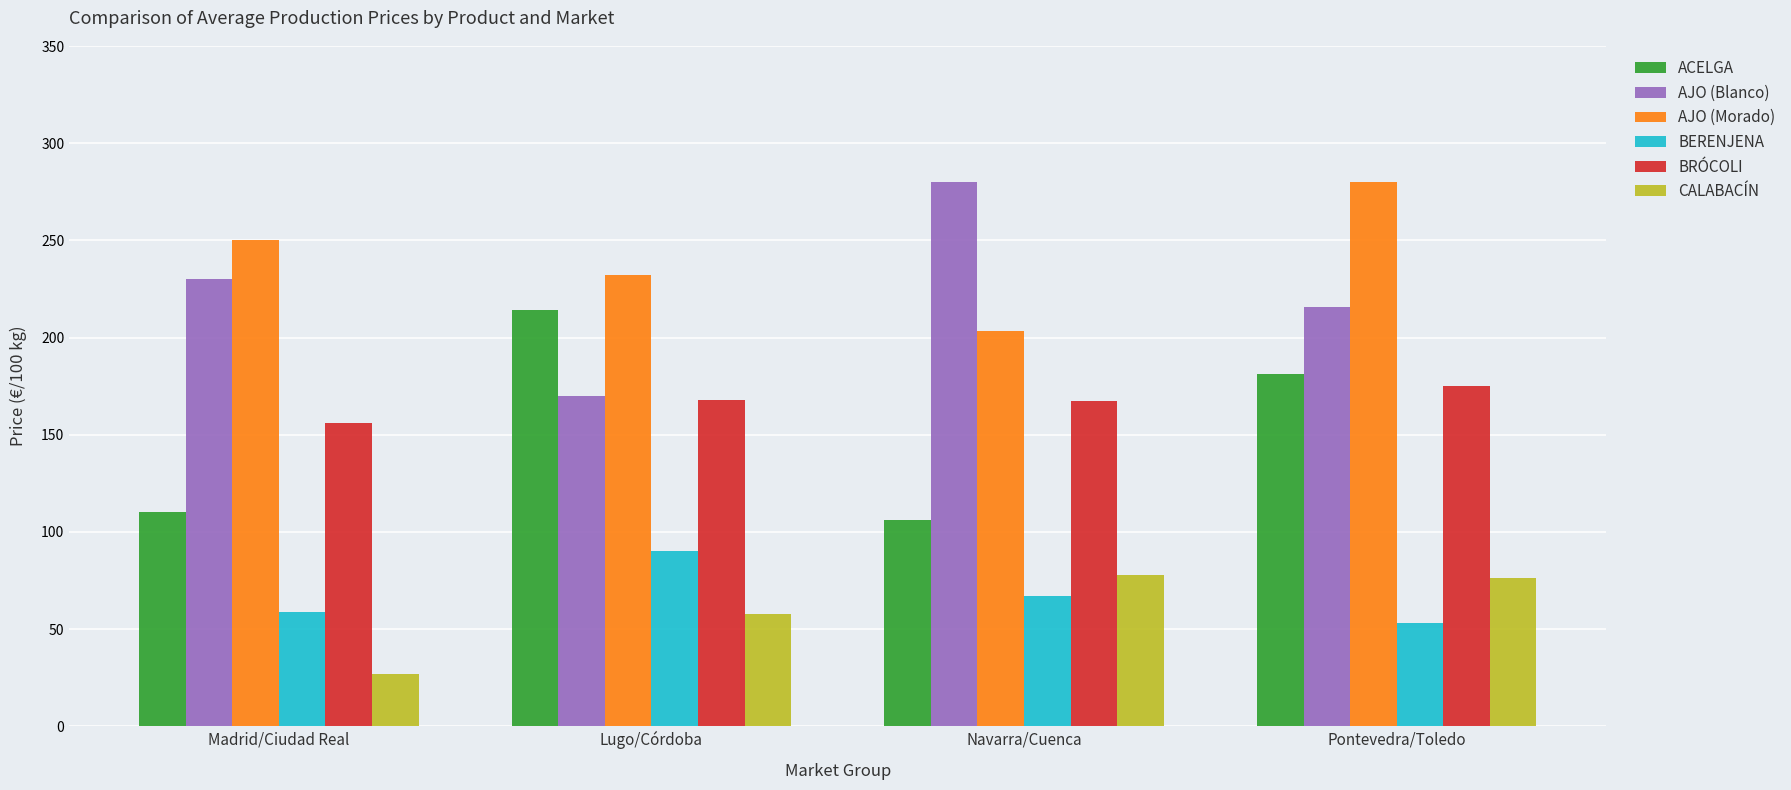

How many values in the AJO (Blanco) series are below 230?

2